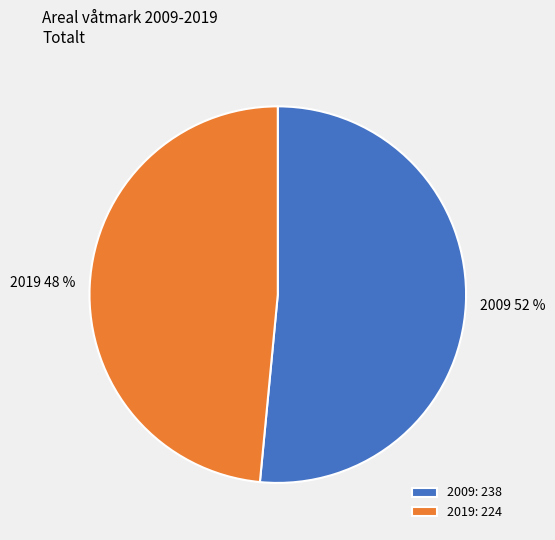

To the nearest percent, what is the combined percentage of 2019 and 2009?

100%